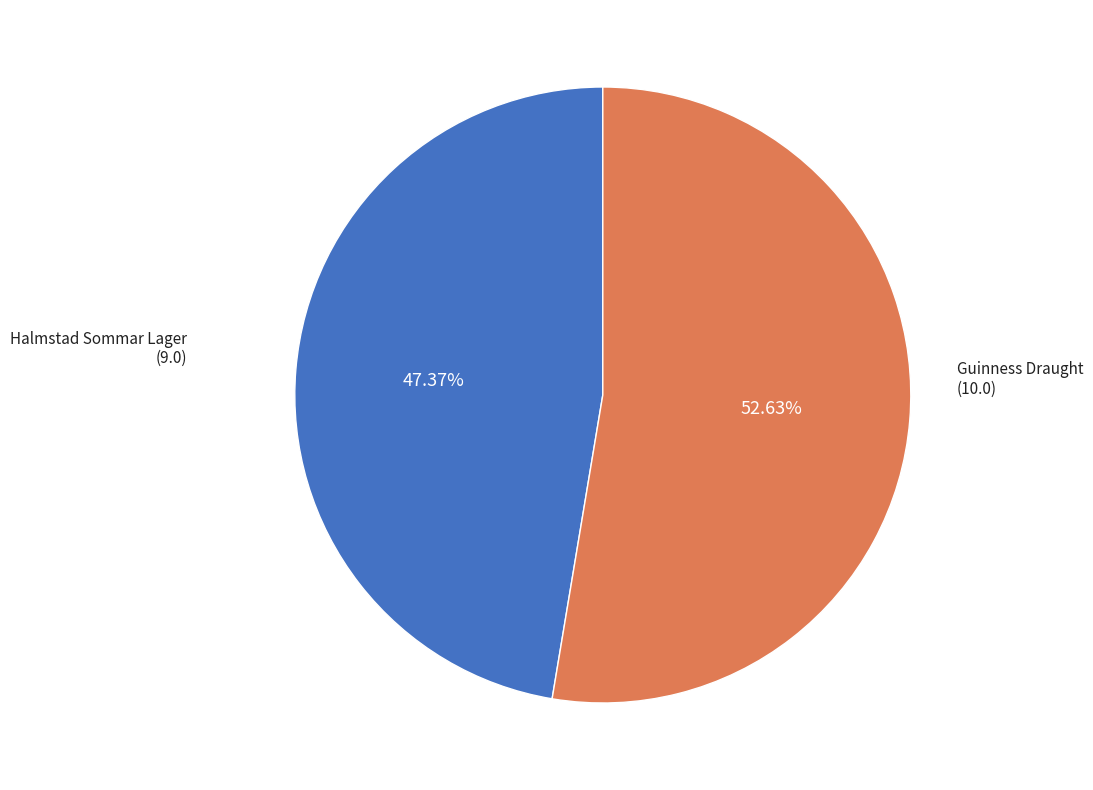

How many slices are in this pie chart?

2